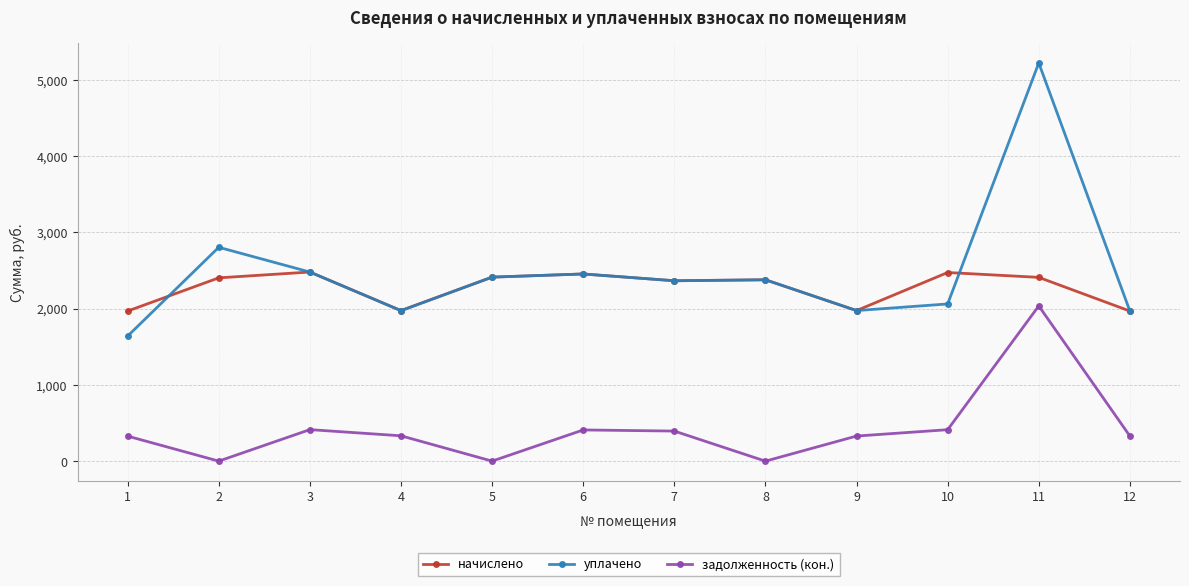

The начислено series shows 3085.2 at 12. True or false?

False